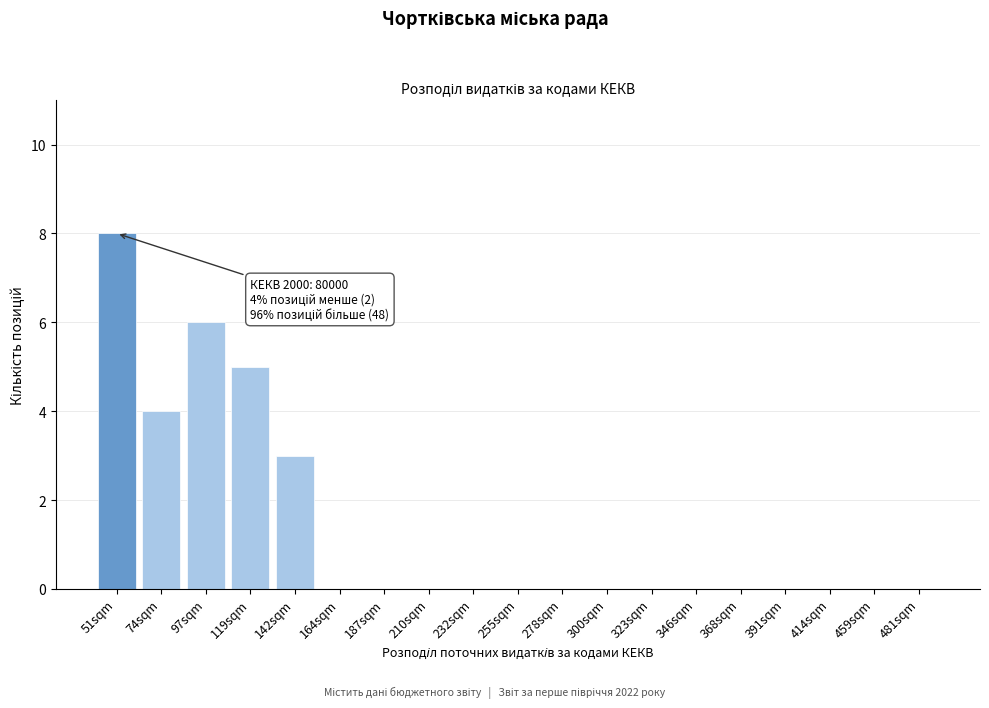

Reading left to right, extract all data points from this chart.

51sqm=8	74sqm=4	97sqm=6	119sqm=5	142sqm=3	164sqm=0	187sqm=0	210sqm=0	232sqm=0	255sqm=0	278sqm=0	300sqm=0	323sqm=0	346sqm=0	368sqm=0	391sqm=0	414sqm=0	459sqm=0	481sqm=0